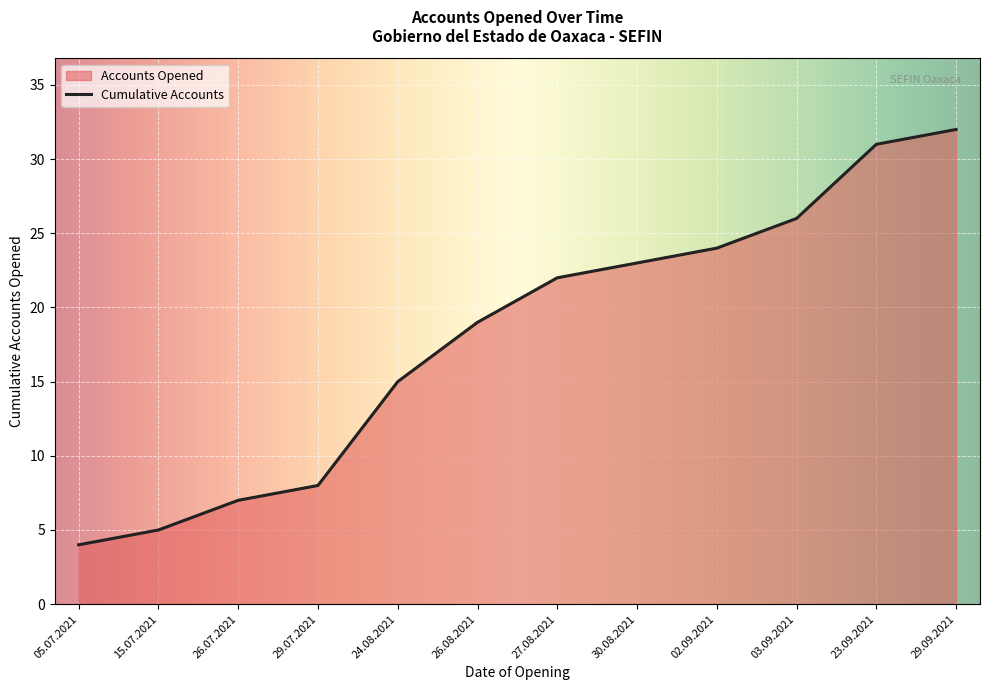

Between 26.07.2021 and 24.08.2021, which is larger?

24.08.2021